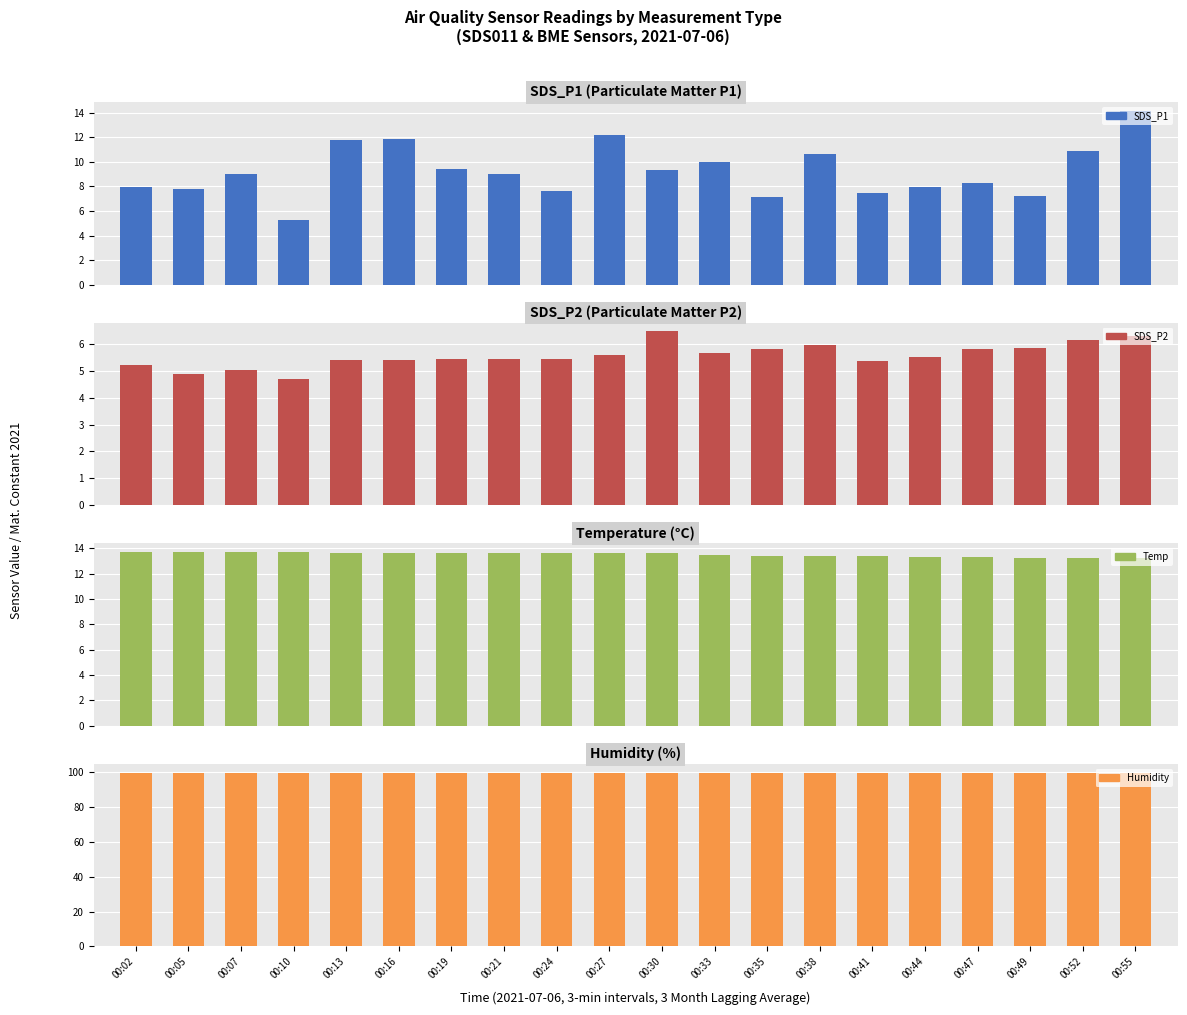

At how many categories does at least one series exceed 17?

20